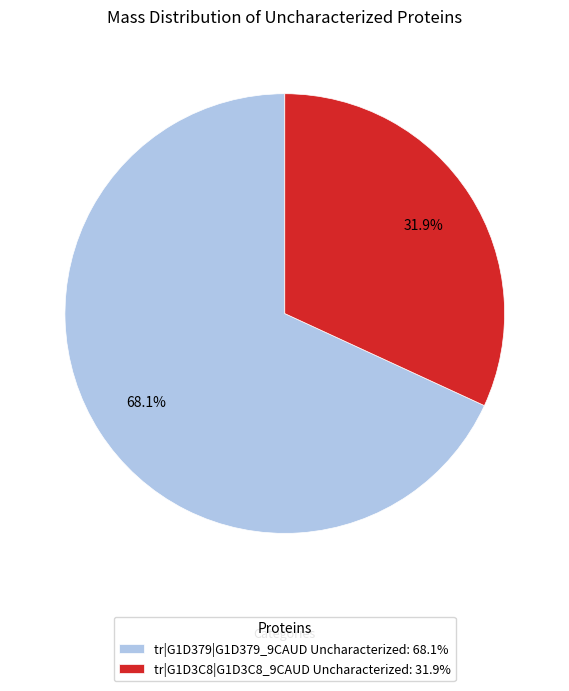

Which slice is the smallest?

tr|G1D3C8|G1D3C8_9CAUD Uncharacterized